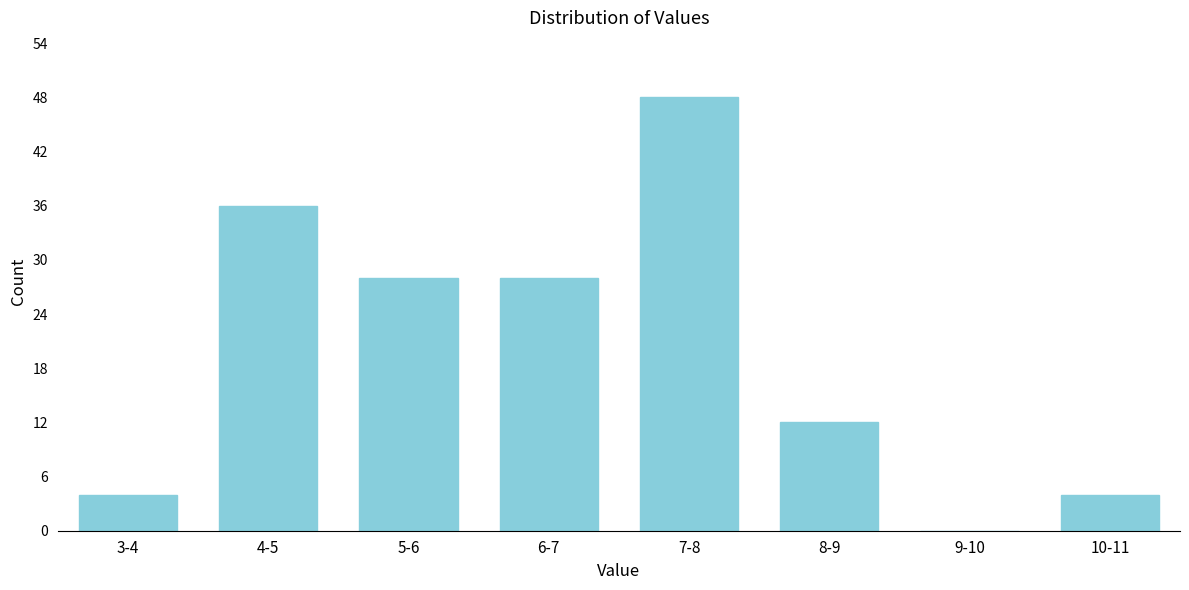

Reading left to right, list all the values displayed in this chart.

3-4=4	4-5=36	5-6=28	6-7=28	7-8=48	8-9=12	9-10=0	10-11=4